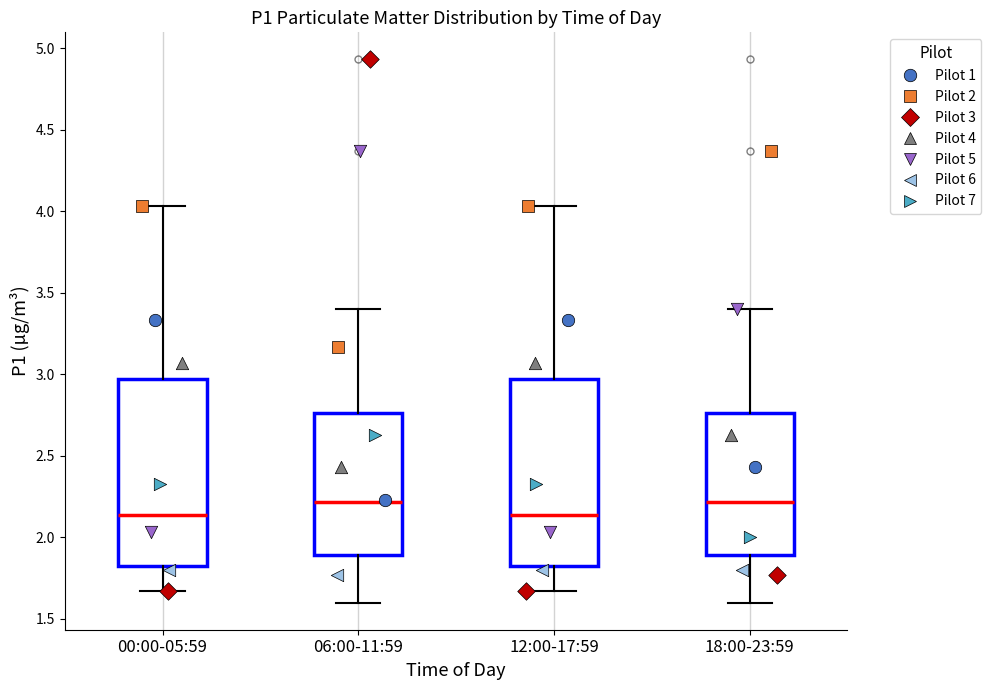

Reading left to right, transcribe this box plot: for each box, give where its median line is, the range the box spans, and where its two whiskers end, as read against the y-axis. The values are not printed on the chart, so give them approximately, as read against the axis.

00:00-05:59: median 2.15, box 1.80 to 2.95, whiskers 1.65 to 4.05
06:00-11:59: median 2.20, box 1.90 to 2.75, whiskers 1.60 to 3.40
12:00-17:59: median 2.15, box 1.80 to 2.95, whiskers 1.65 to 4.05
18:00-23:59: median 2.20, box 1.90 to 2.75, whiskers 1.60 to 3.40